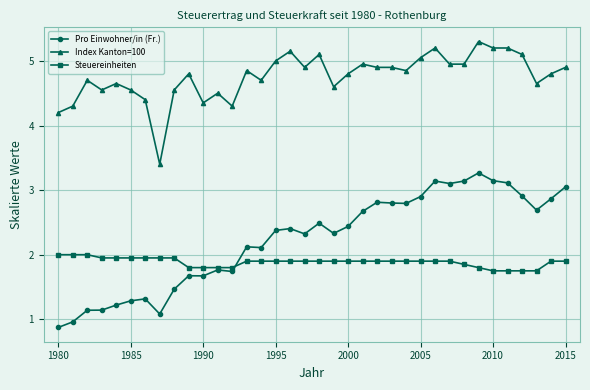

How many values in the Pro Einwohner/in (Fr.) series are below 2?

13